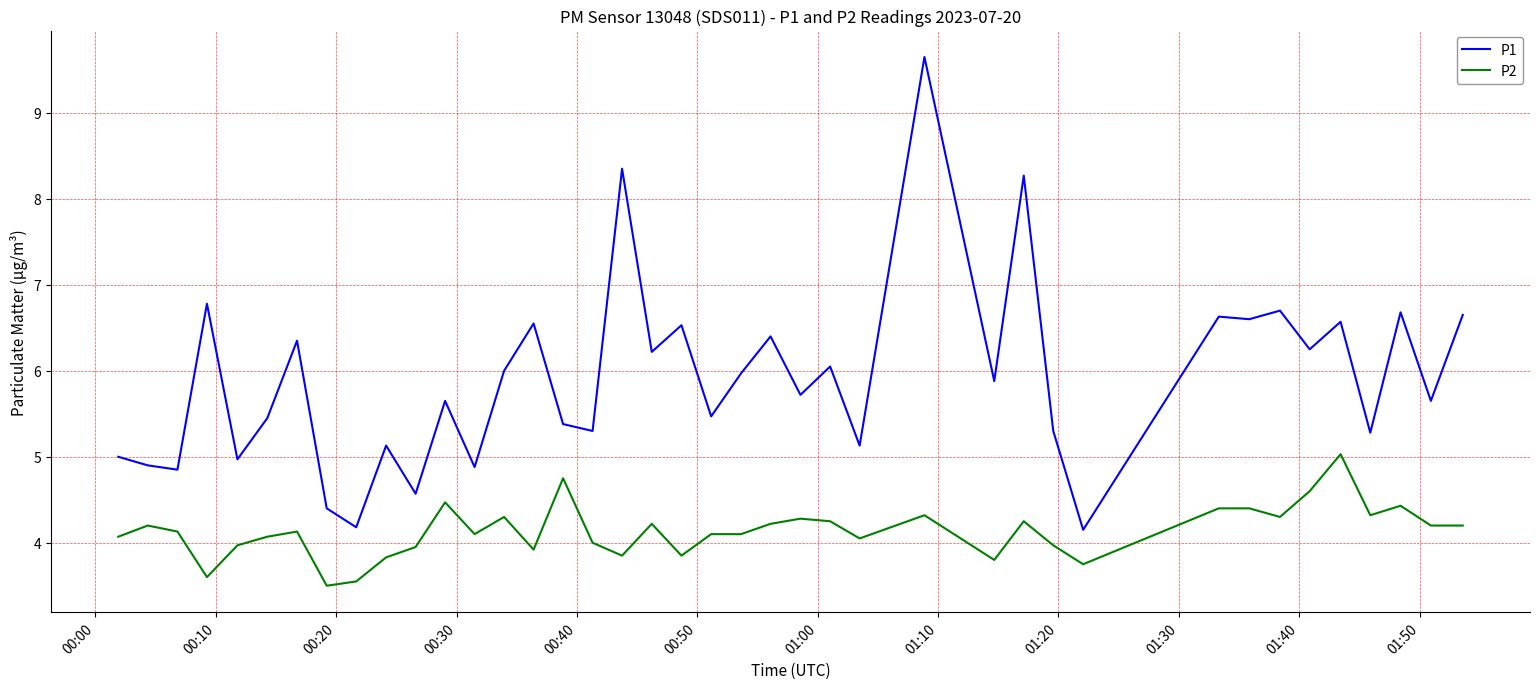

Which series has the largest total across all categories?

P1